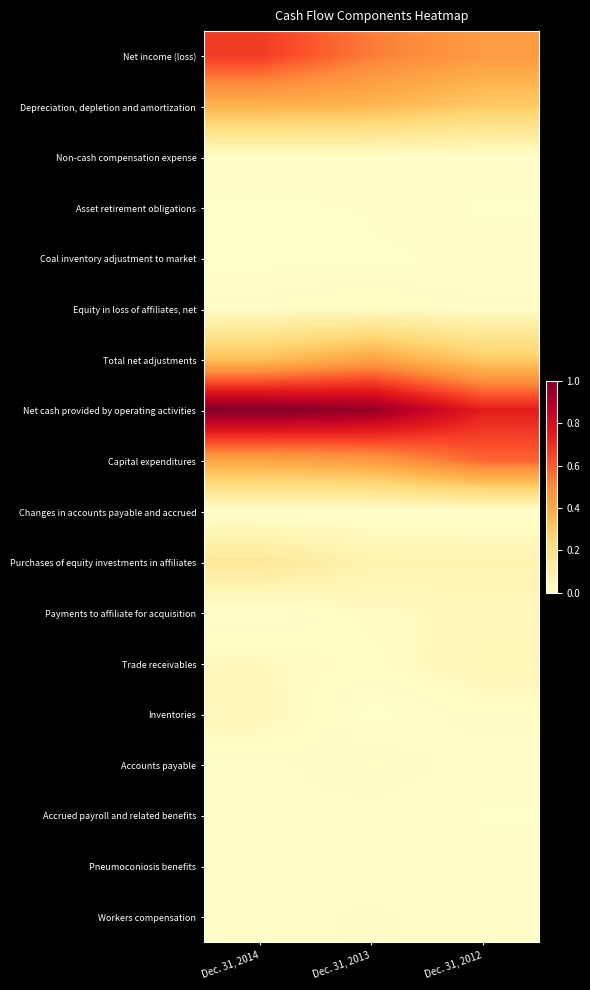

At how many categories does at least one series exceed 0?

3